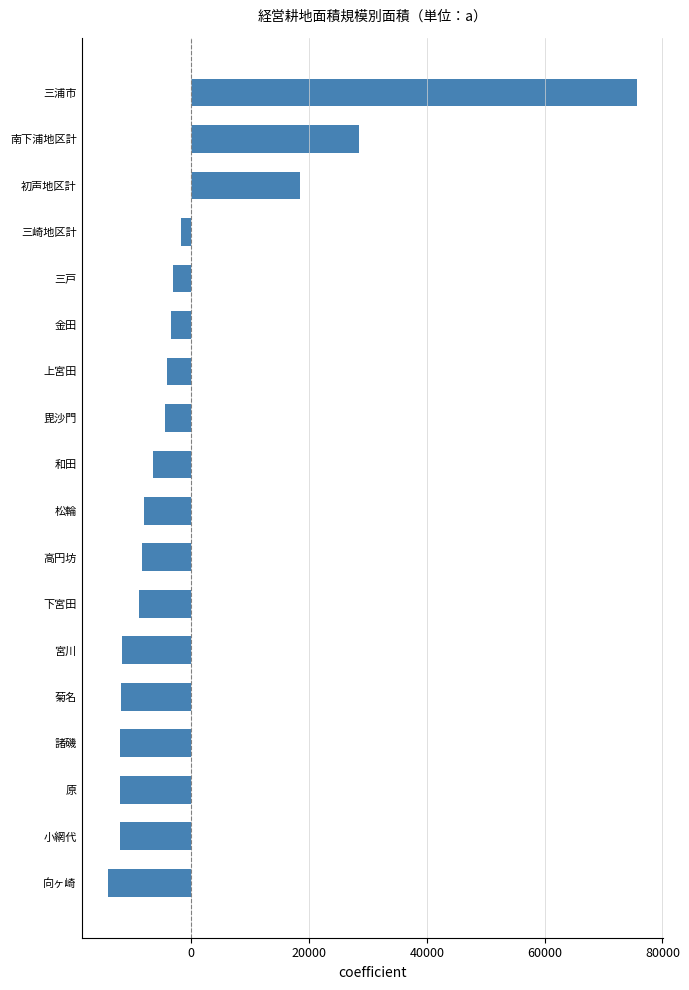

Which label corresponds to the largest value in the chart?

三浦市